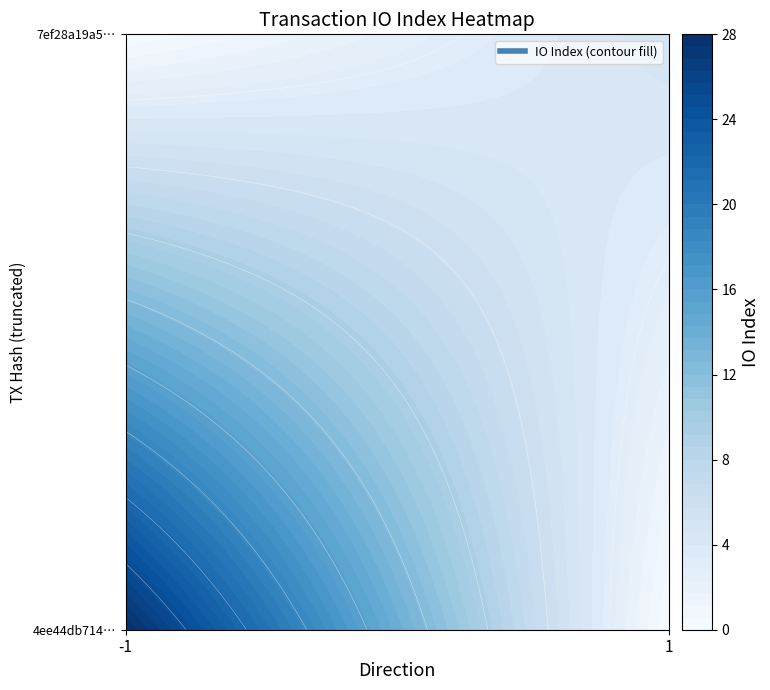

Rank the series by their average value, from highest to lowest.

4ee44db7143e481e7ca2b8dbd004ab2934134ba, 7ef28a19a5644b34e7cd1ba497dc60ea2d389cd